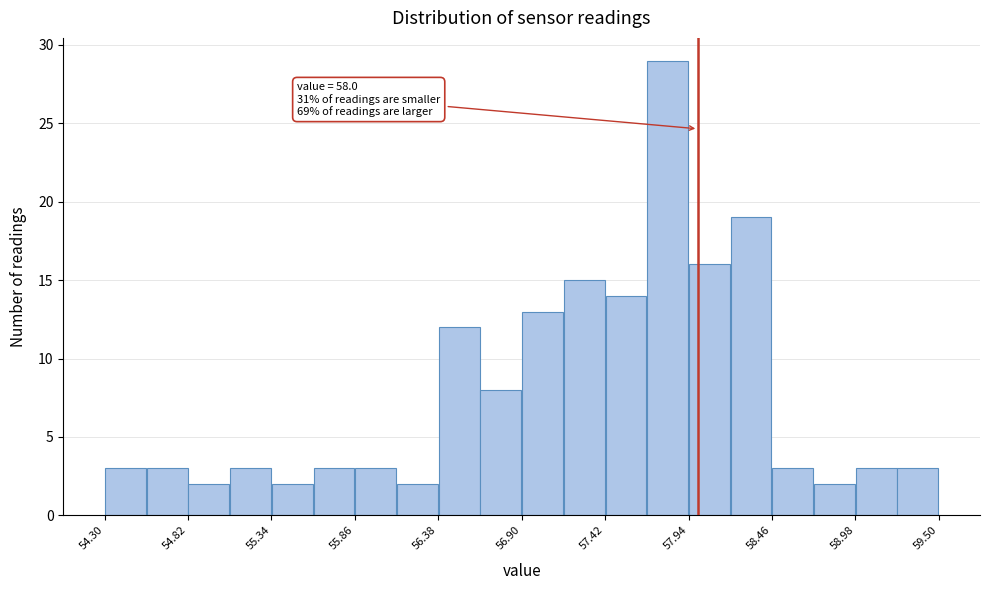

Read against the x-axis, roughly where is the centre of the tallest bar?

57.8